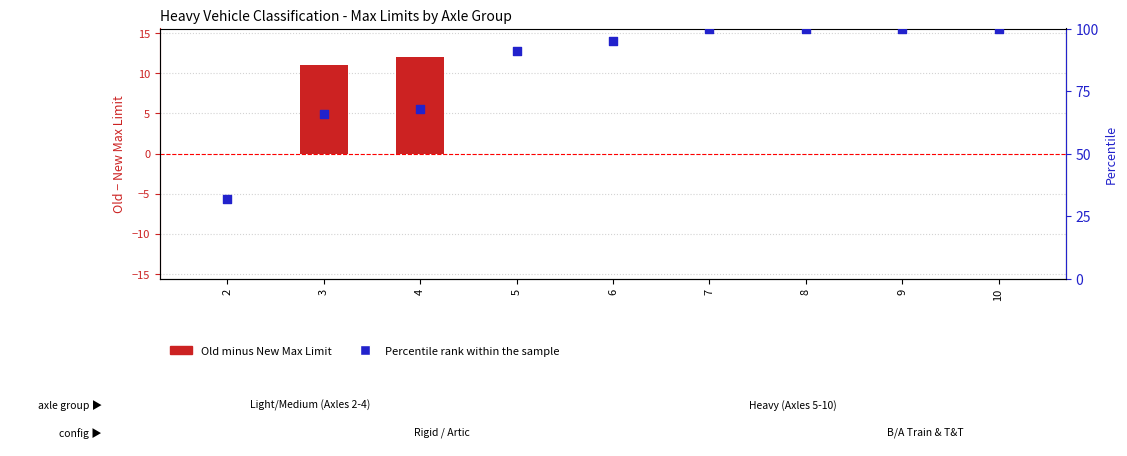

Which series has the widest spread of Y values?

Percentile rank within the sample